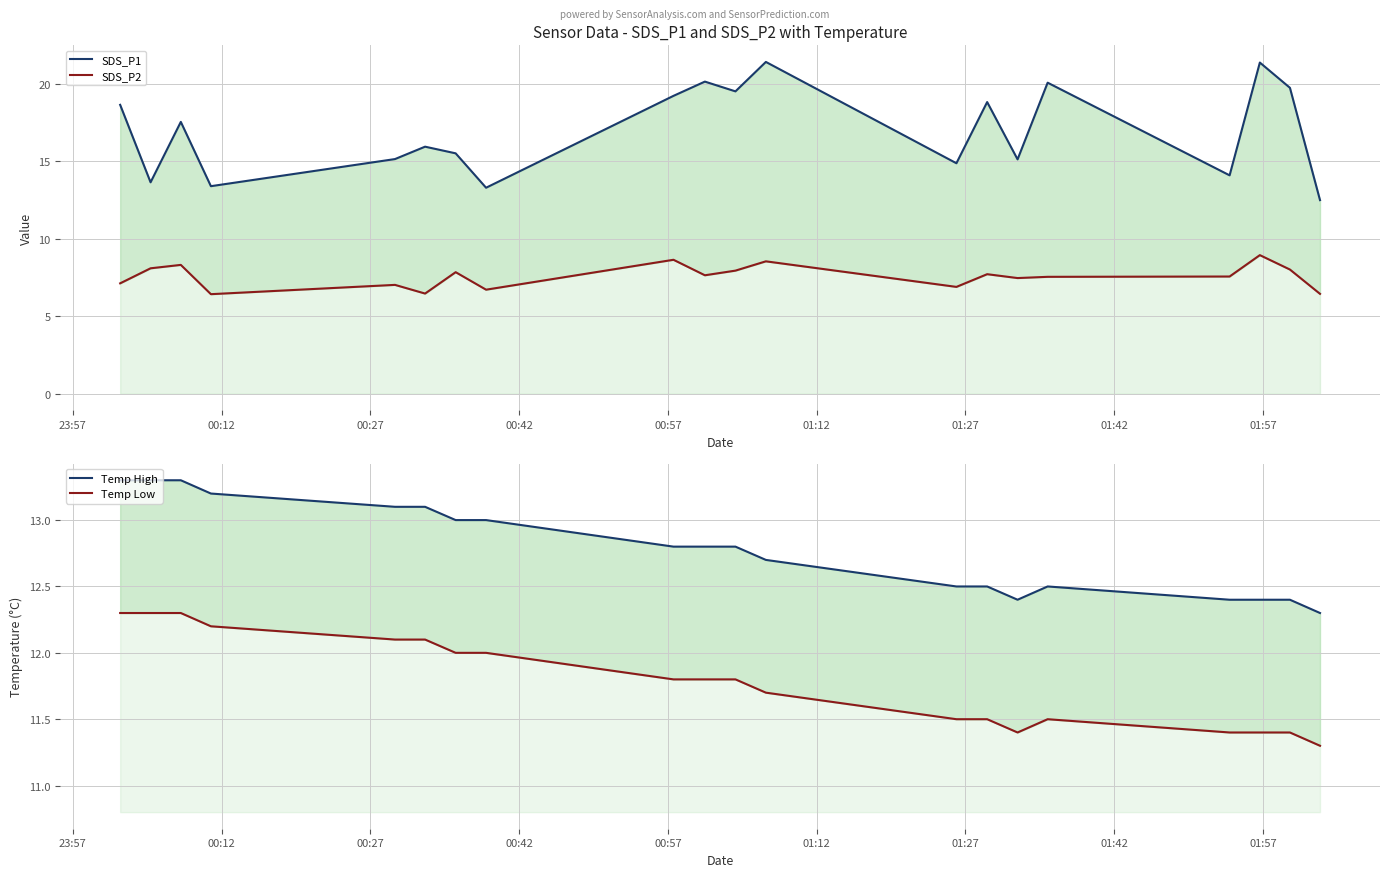

What position from the left is 00:42?

4